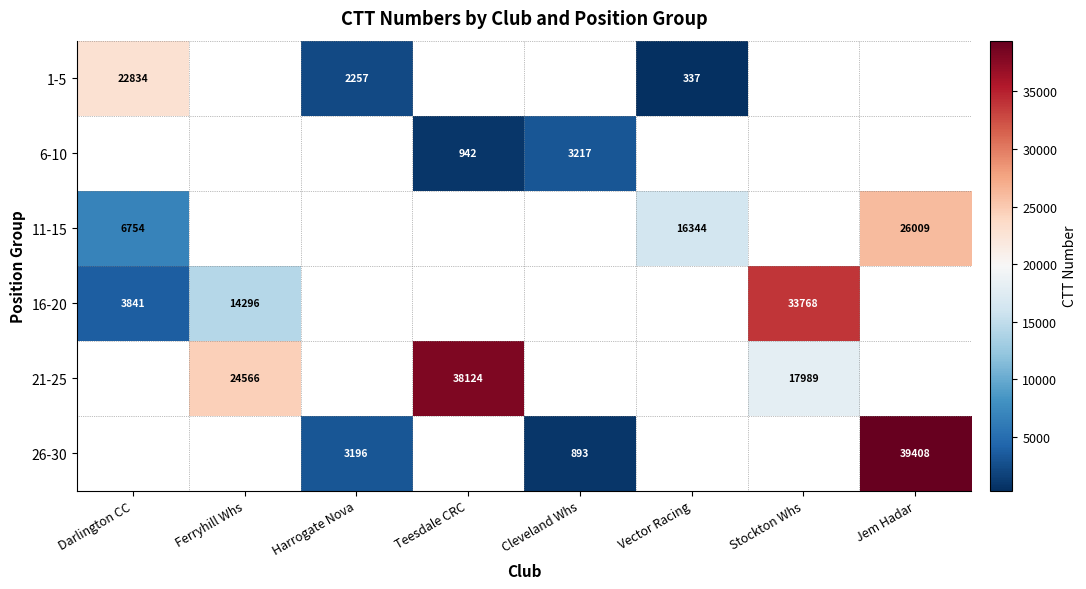

Is it true that 16-20 equals 10003 at Ferryhill Whs?

False